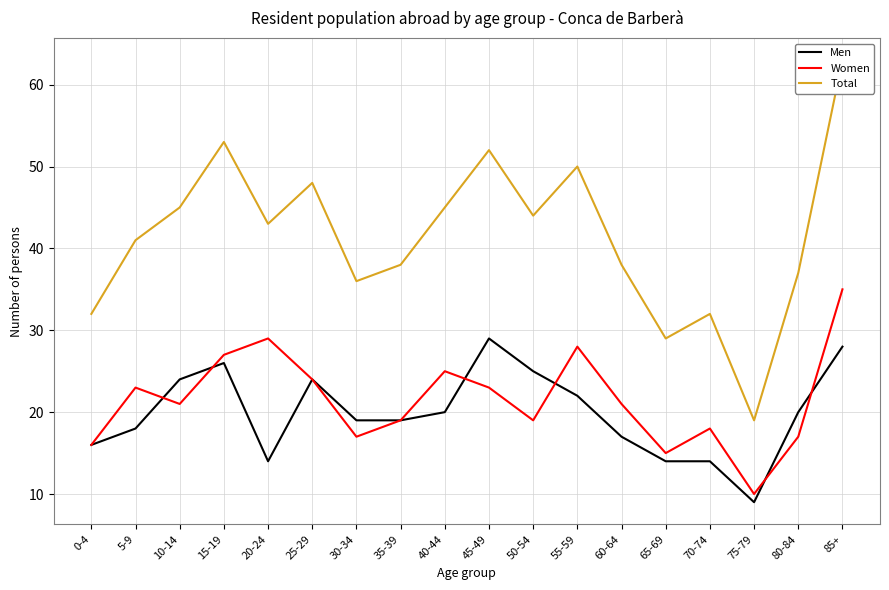

Between 45-49 and 50-54, which is larger?

45-49